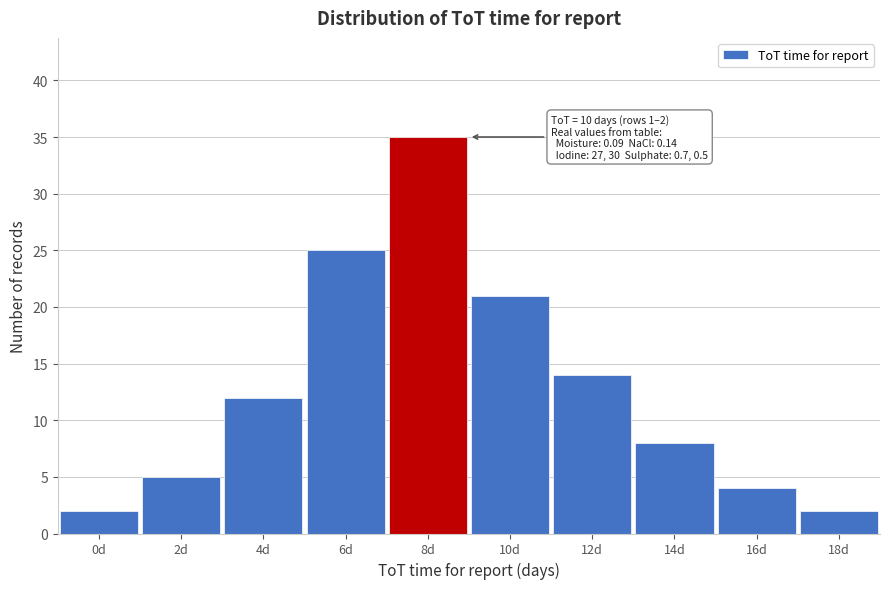

Reading left to right, what are all the values shown in this chart?

0d=2	2d=5	4d=12	6d=25	8d=35	10d=21	12d=14	14d=8	16d=4	18d=2